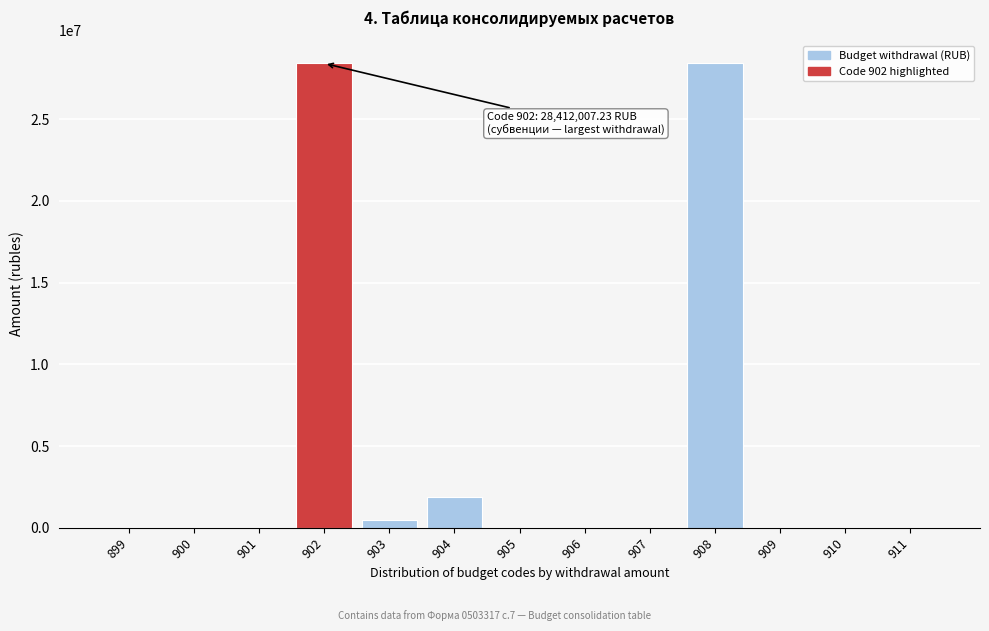

What is the greatest value displayed?

28412007.2